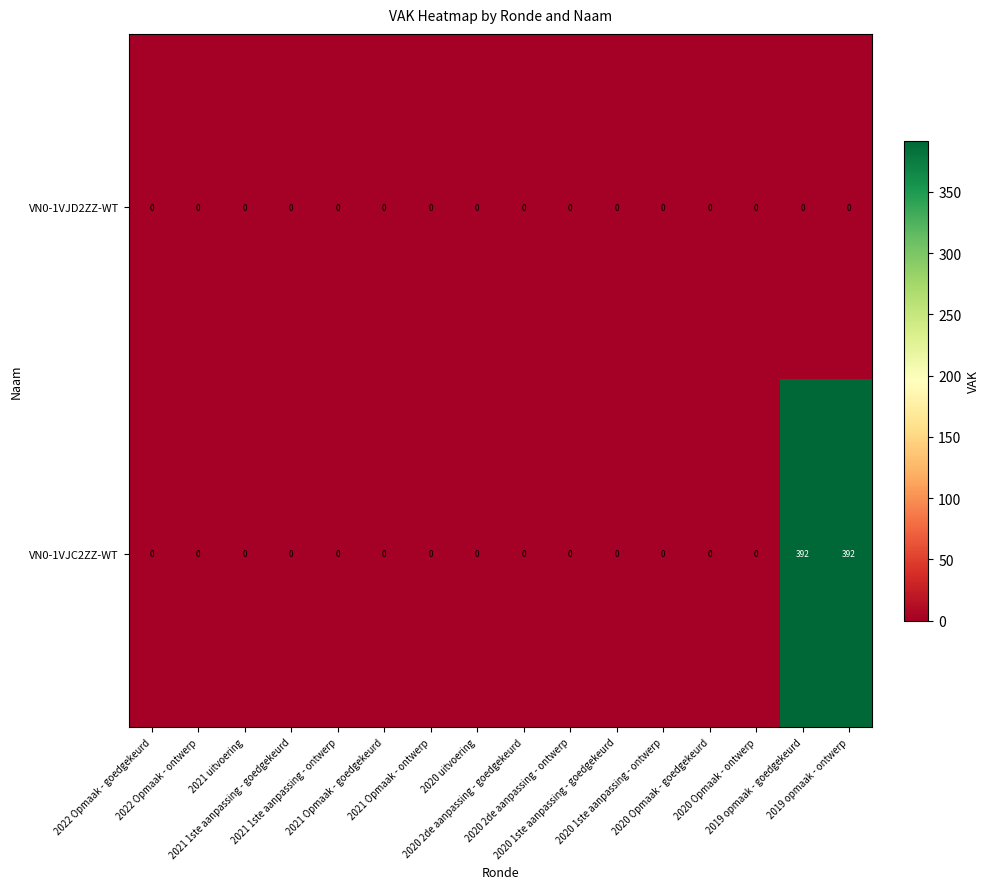

Which series has the widest spread of values?

VN0-1VJC2ZZ-WT